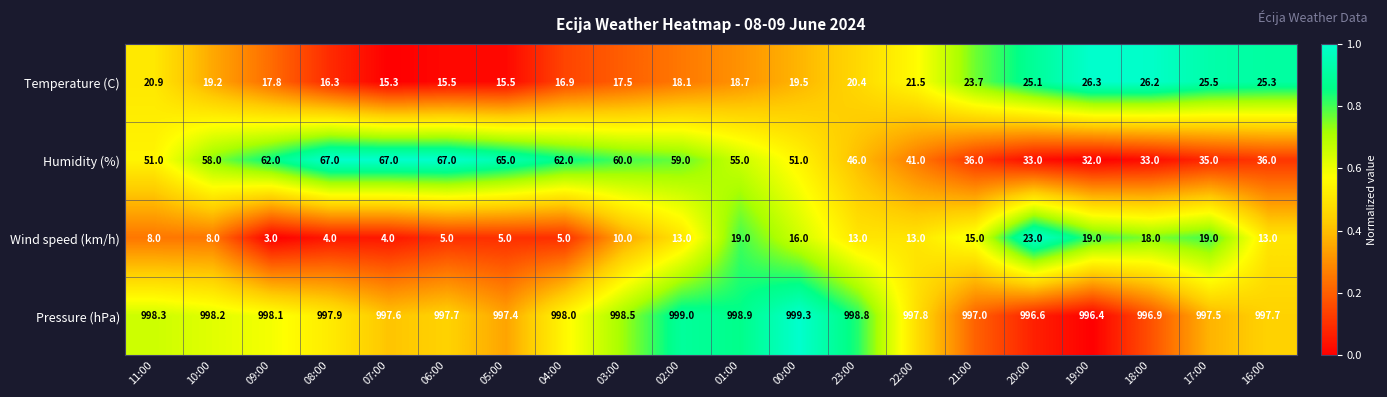

Which series has the largest range (max minus min)?

Humidity (%)